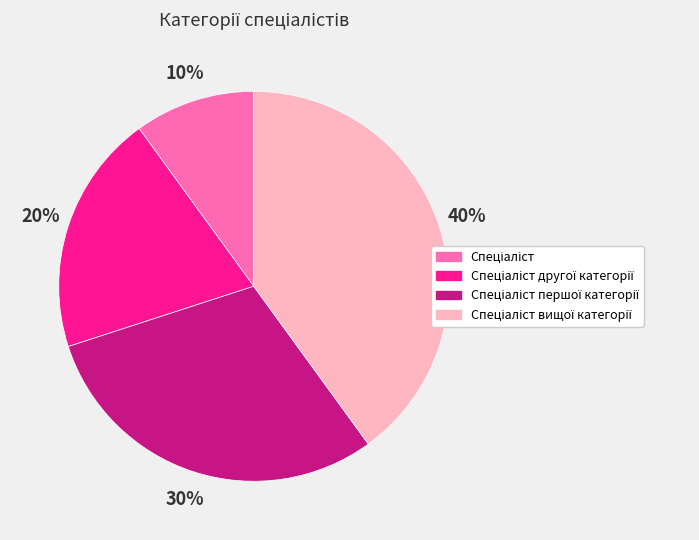

How many segments does this pie chart have?

4